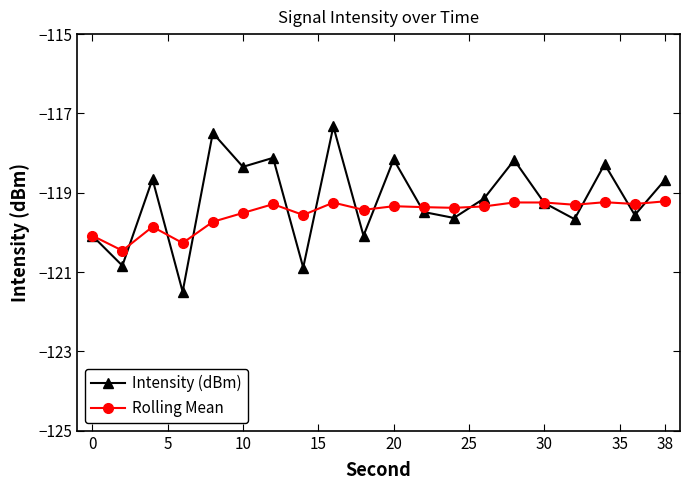

List the series in order of their peak value, lowest first.

Rolling Mean, Intensity (dBm)